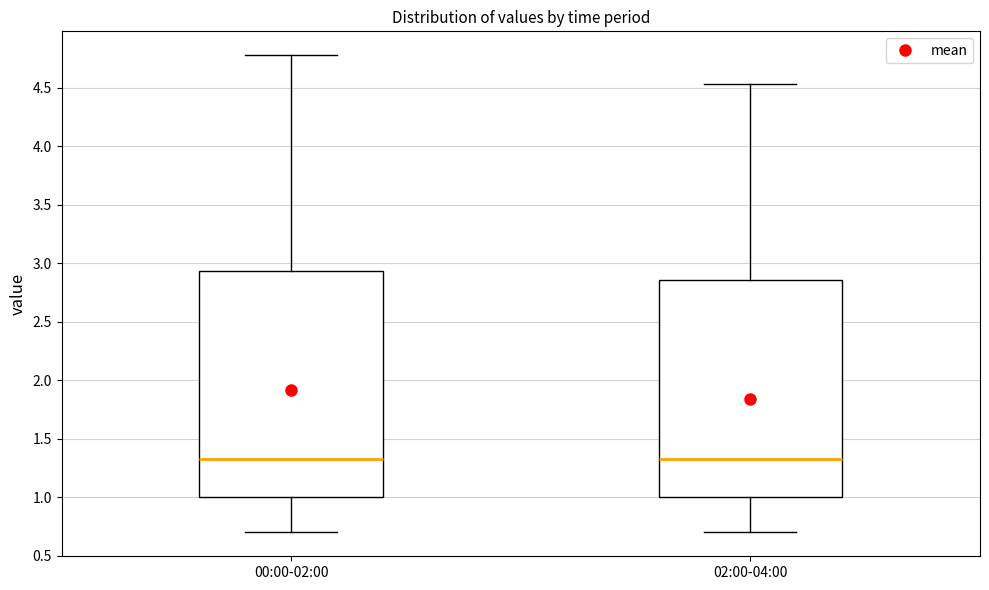

Reading left to right, transcribe this box plot: for each box, give where its median line is, the range the box spans, and where its two whiskers end, as read against the y-axis. The values are not printed on the chart, so give them approximately, as read against the axis.

00:00-02:00: median 1.35, box 1.00 to 2.95, whiskers 0.70 to 4.80
02:00-04:00: median 1.35, box 1.00 to 2.85, whiskers 0.70 to 4.55